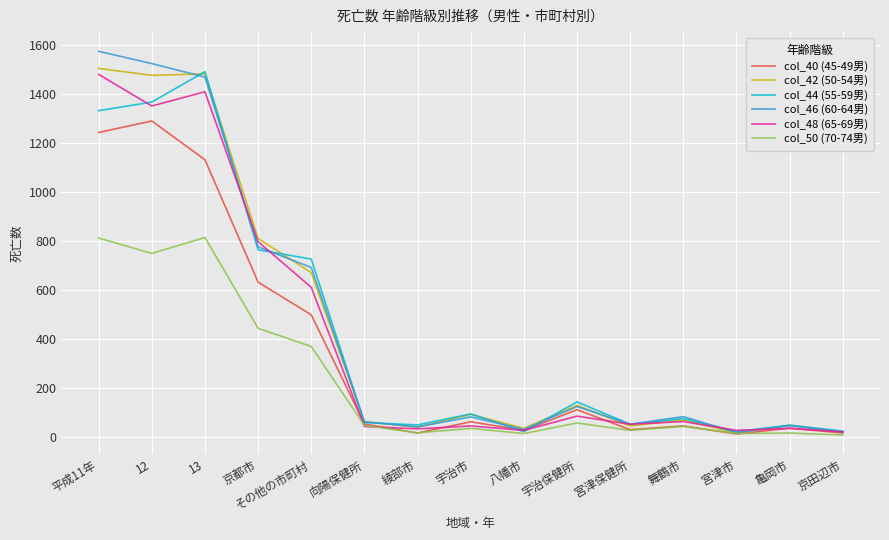

What is the maximum value shown in the chart?

1573